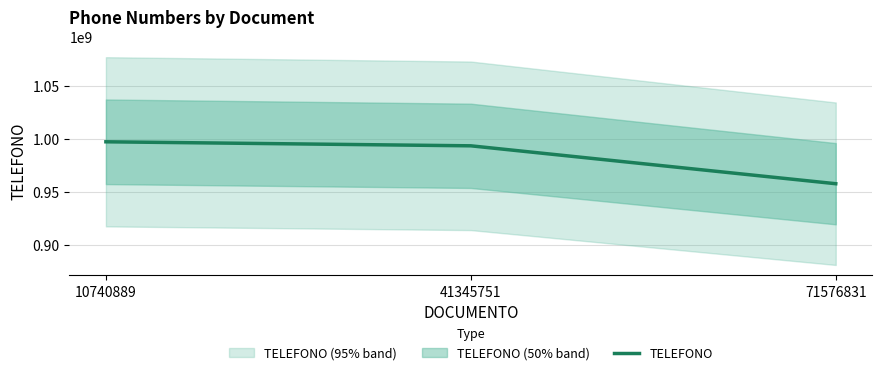

Reading left to right, transcribe all the data shown in this chart.

997032680	993239481	957505093